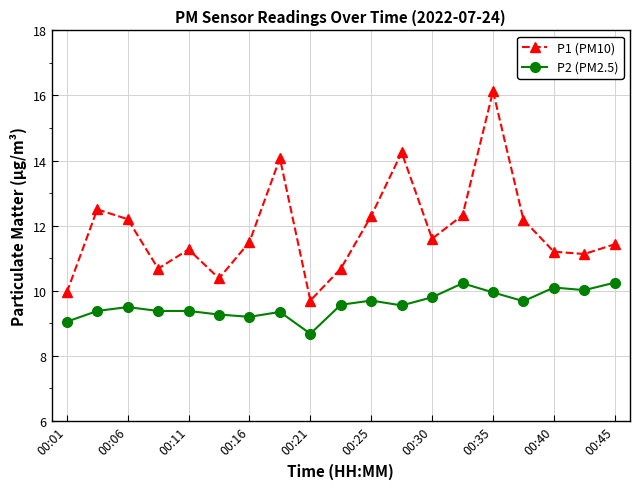

Which series has the largest total across all categories?

P1 (PM10)